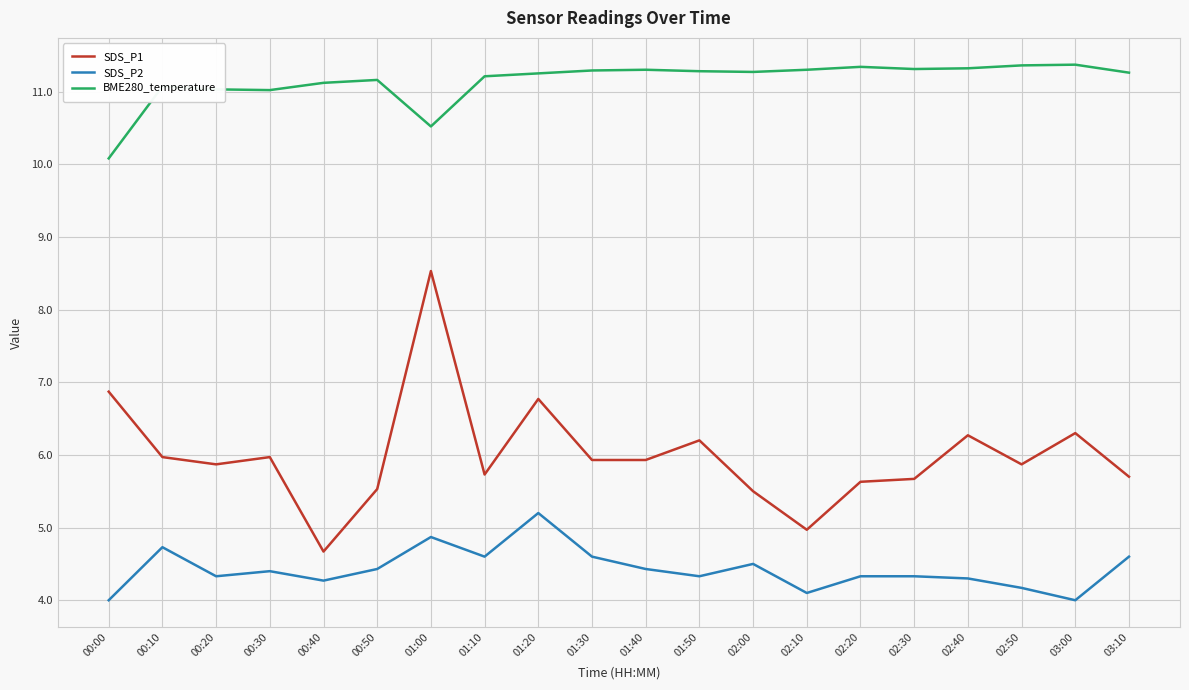

True or false: SDS_P1 and SDS_P2 intersect in this chart.

False